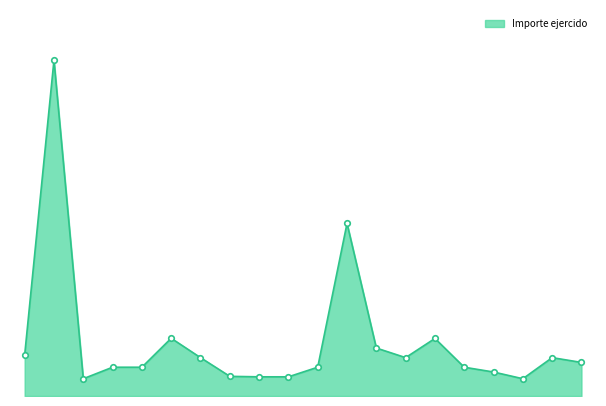

Is this an area chart (filled region under the line)?

Yes